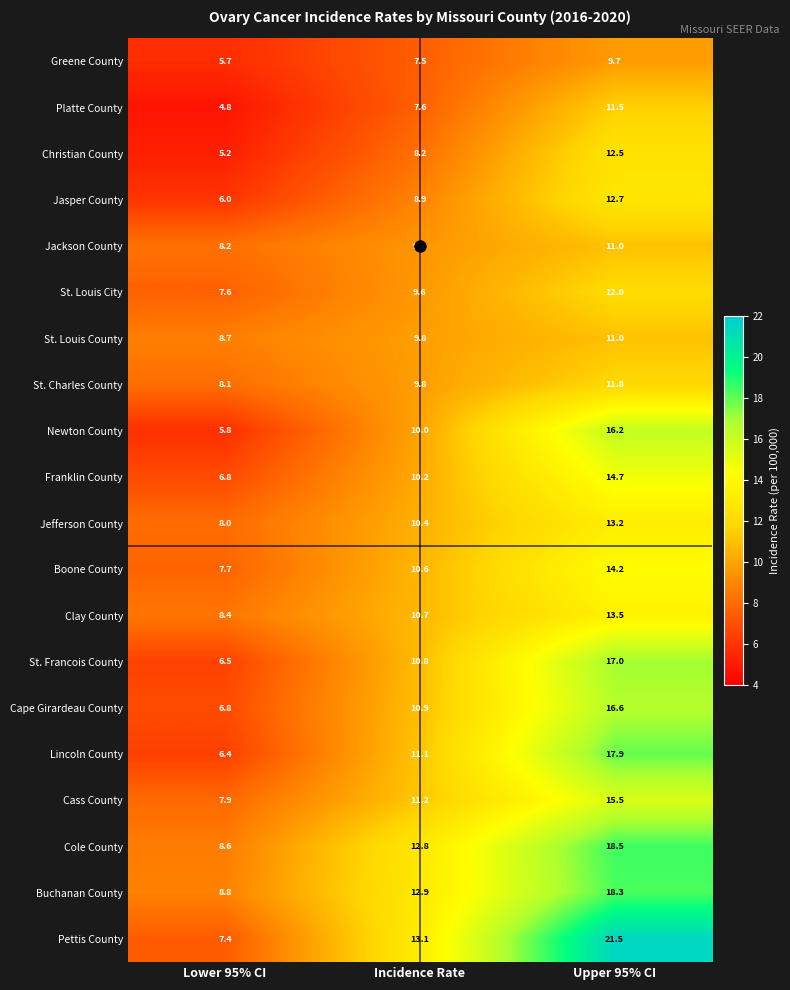

How many distinct data groups are displayed?

20